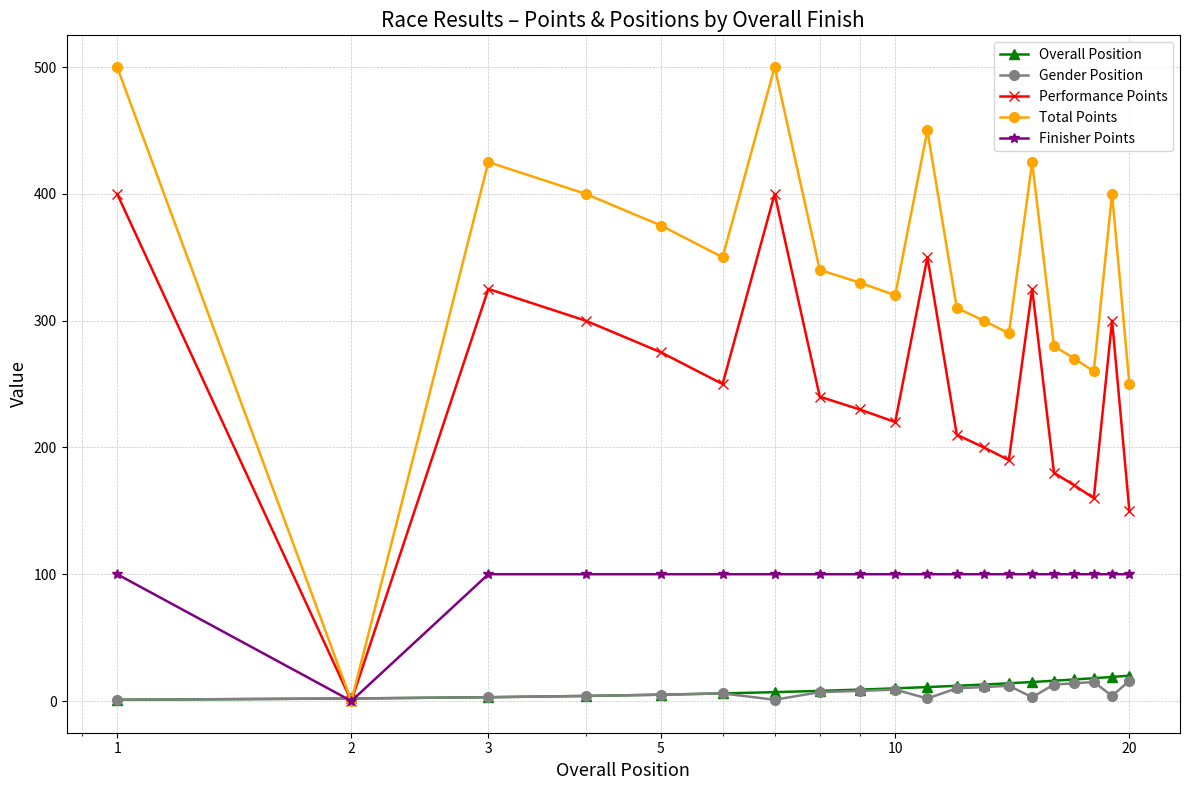

How many categories are shown in the chart?

20